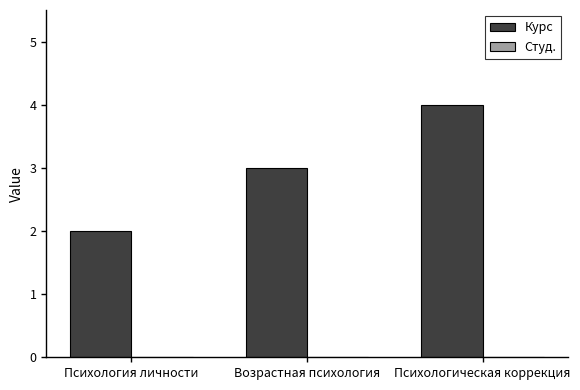

Rank the categories by value from lowest to highest.

Психология личности, Возрастная психология, Психологическая коррекция